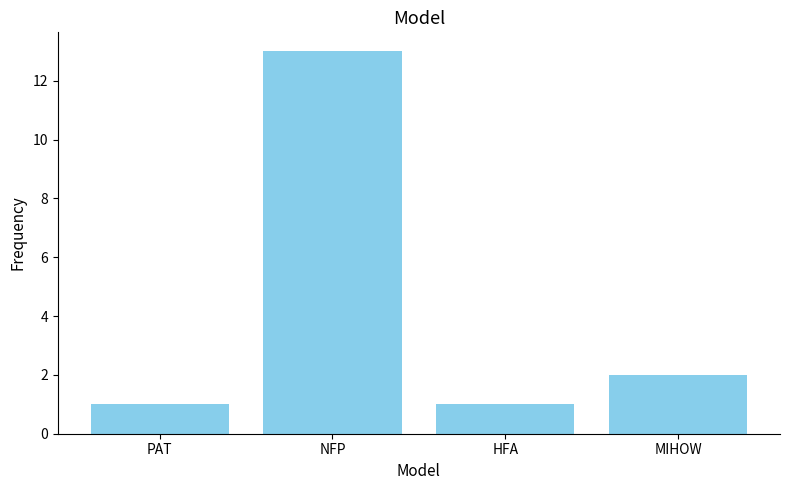

Which label corresponds to the largest value in the chart?

NFP